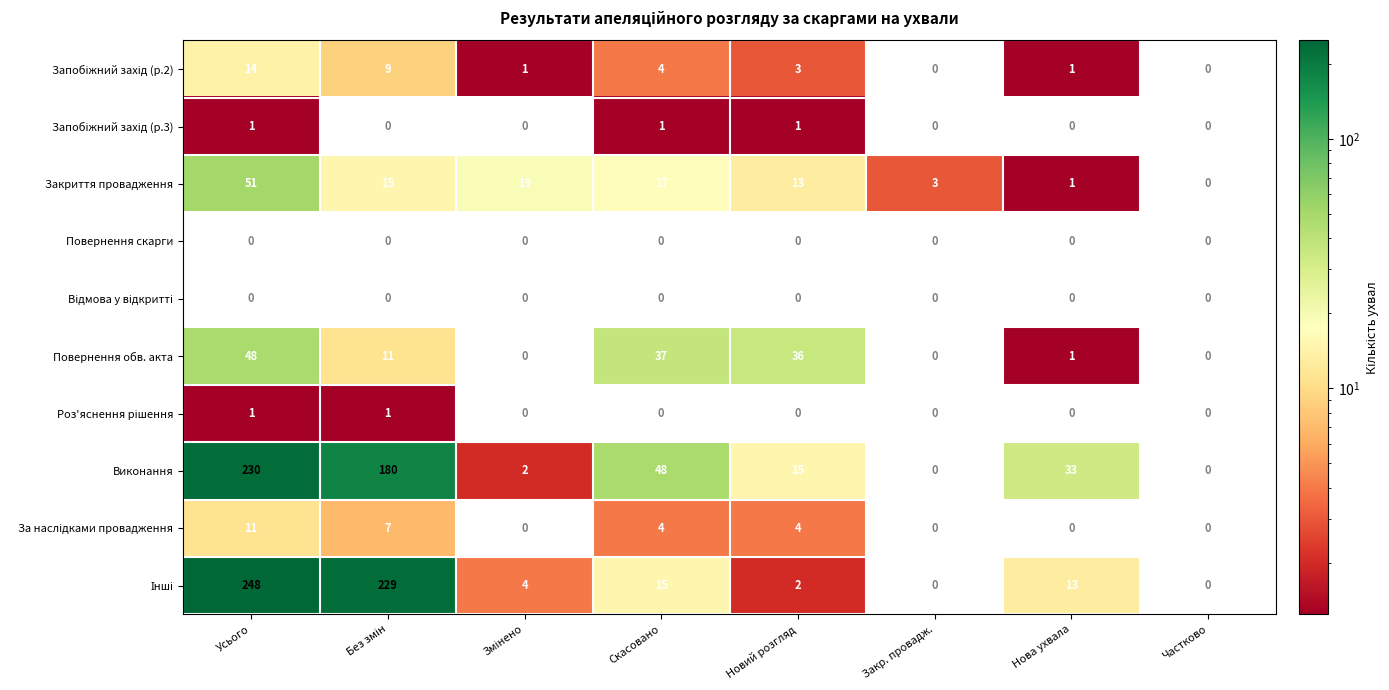

Is it true that Виконання equals 48 at Скасовано?

True